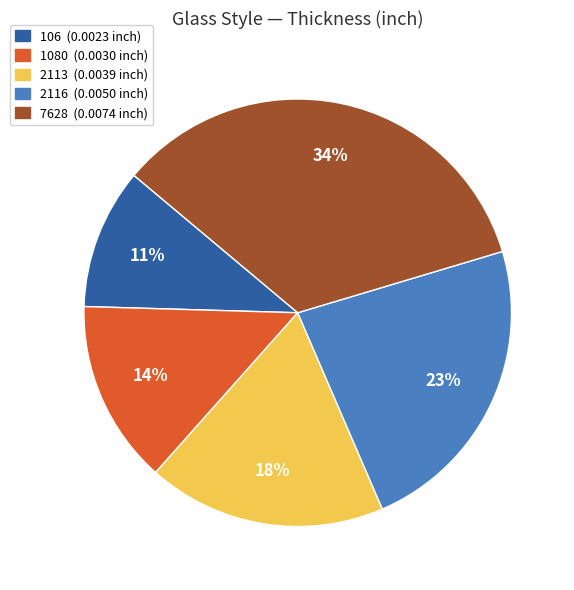

Is the sum of 1080 and 2116 greater than half?

No